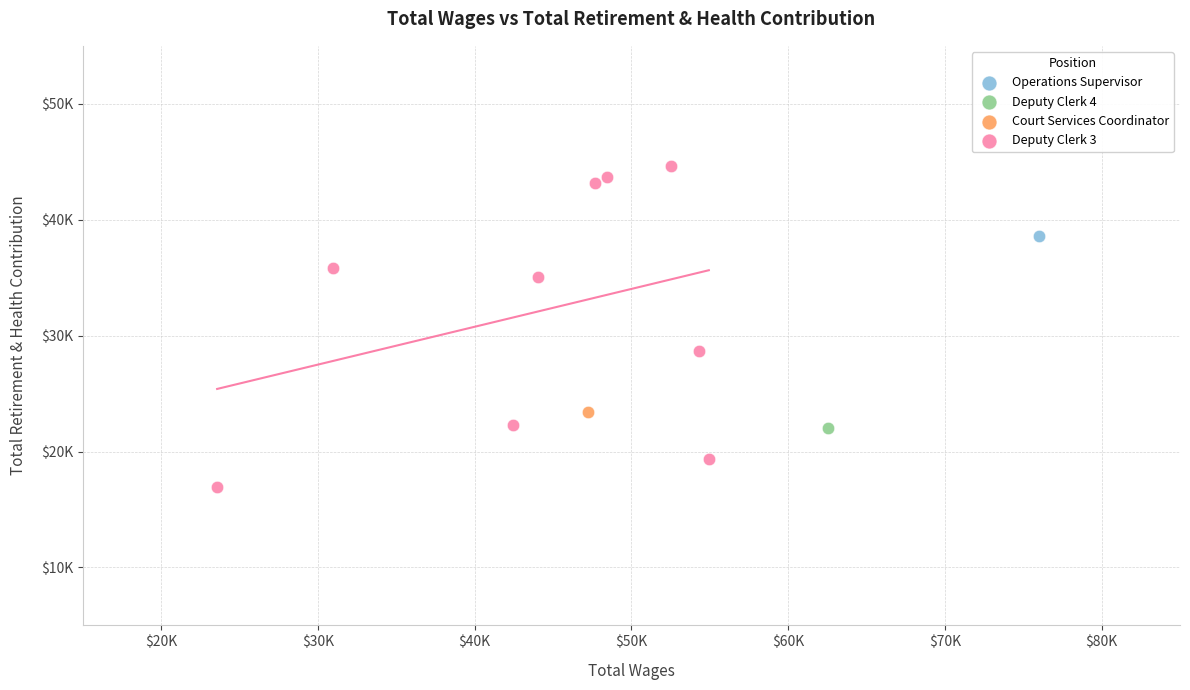

What are all the series names shown in the legend?

Operations Supervisor, Deputy Clerk 4, Court Services Coordinator, Deputy Clerk 3